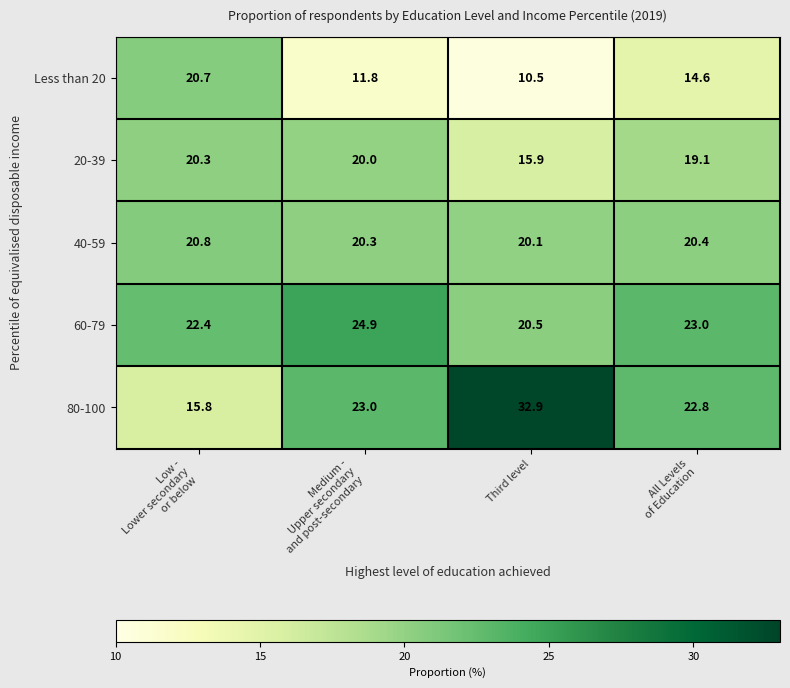

Reading left to right, list all the values displayed in this chart.

Less than 20: 20.7	11.8	10.5	14.6
20-39: 20.3	20.0	15.9	19.1
40-59: 20.8	20.3	20.1	20.4
60-79: 22.4	24.9	20.5	23.0
80-100: 15.8	23.0	32.9	22.8